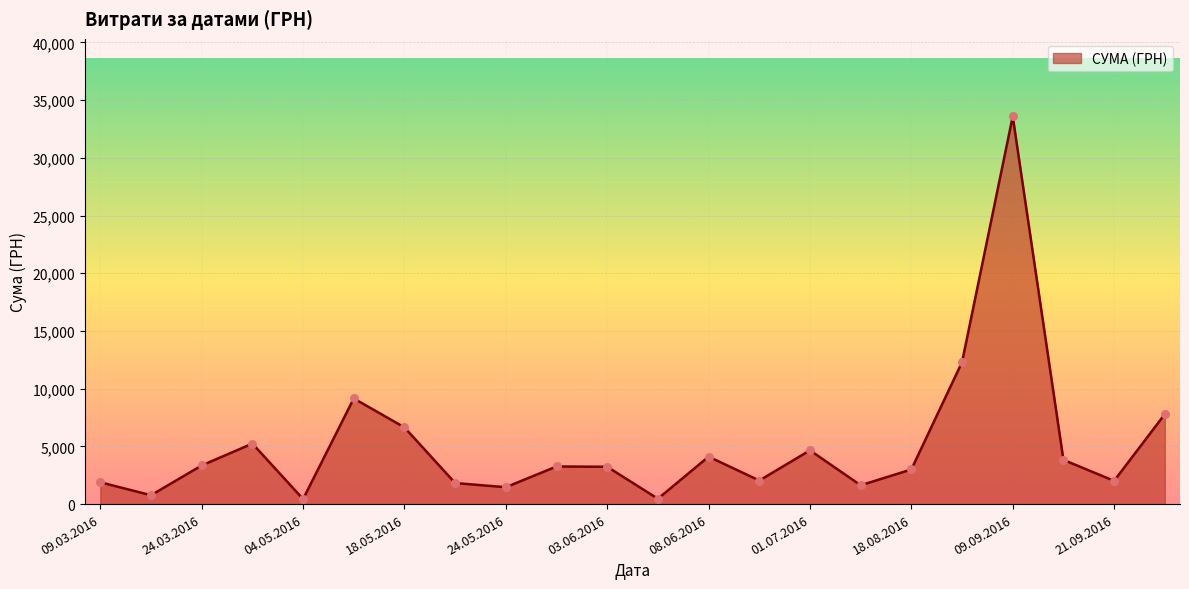

What is the difference between the maximum and minimum values?

33158.0